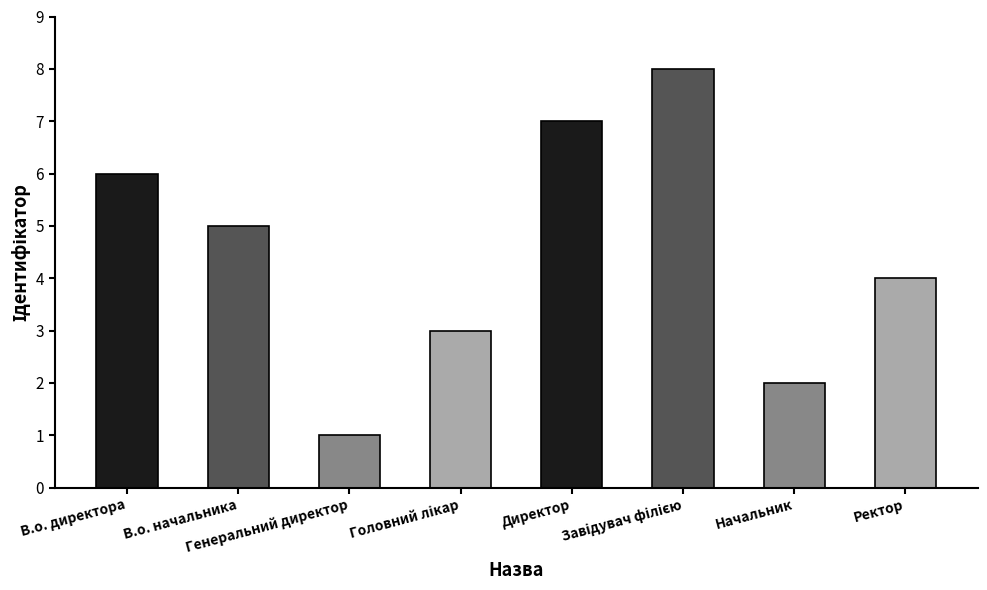

Are the bars grouped side by side (vs. stacked)?

No